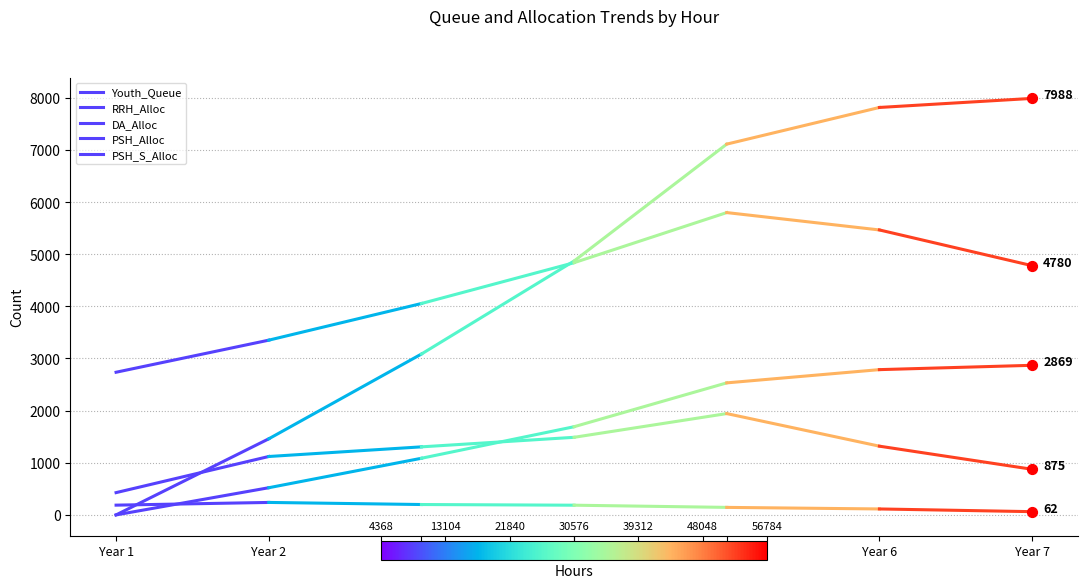

Which series has the largest total across all categories?

PSH_Alloc